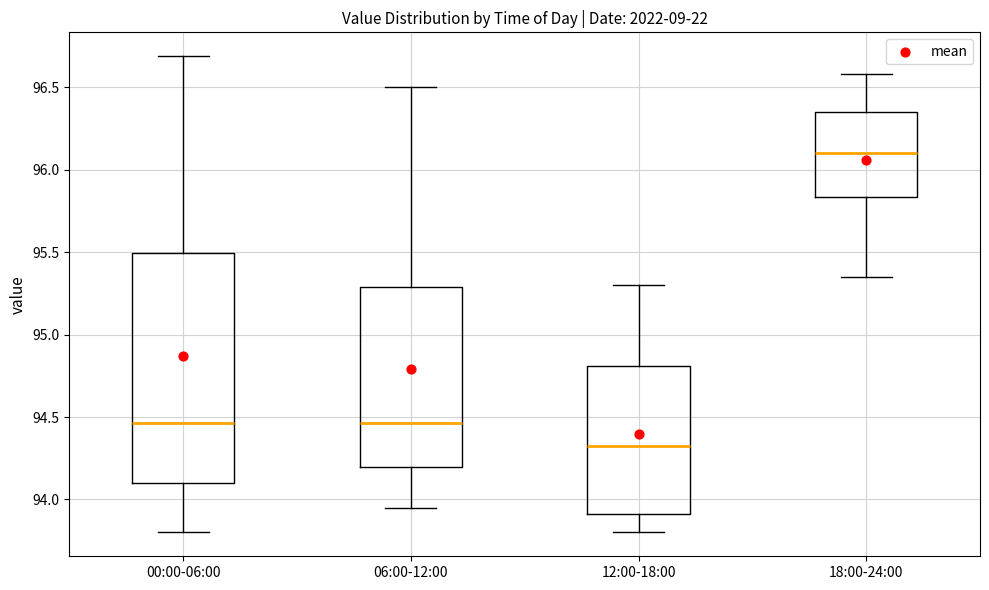

Which box is the tallest, from its lower edge to its upper edge?

00:00-06:00